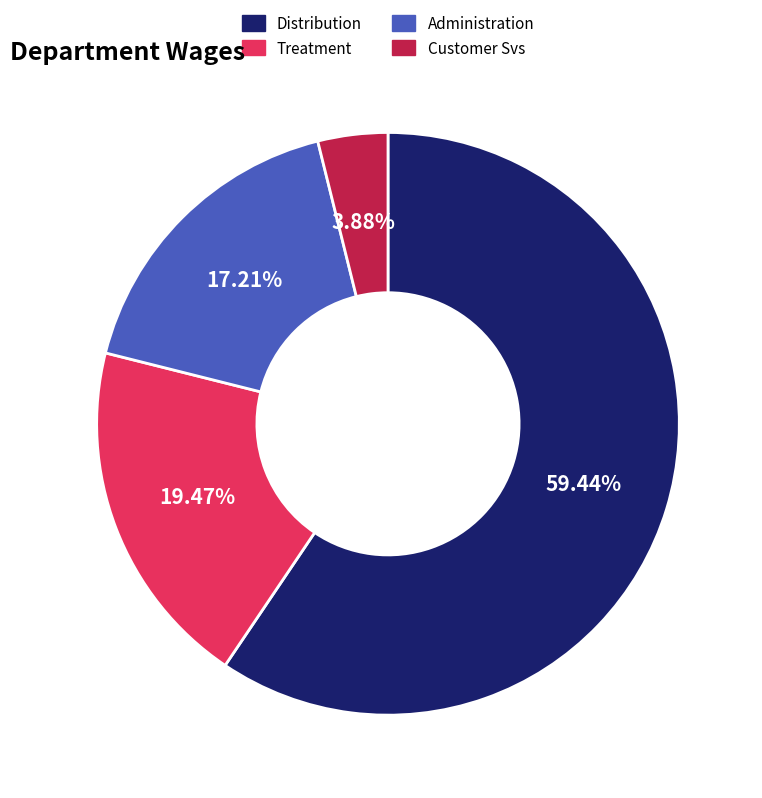

How many segments does this pie chart have?

4